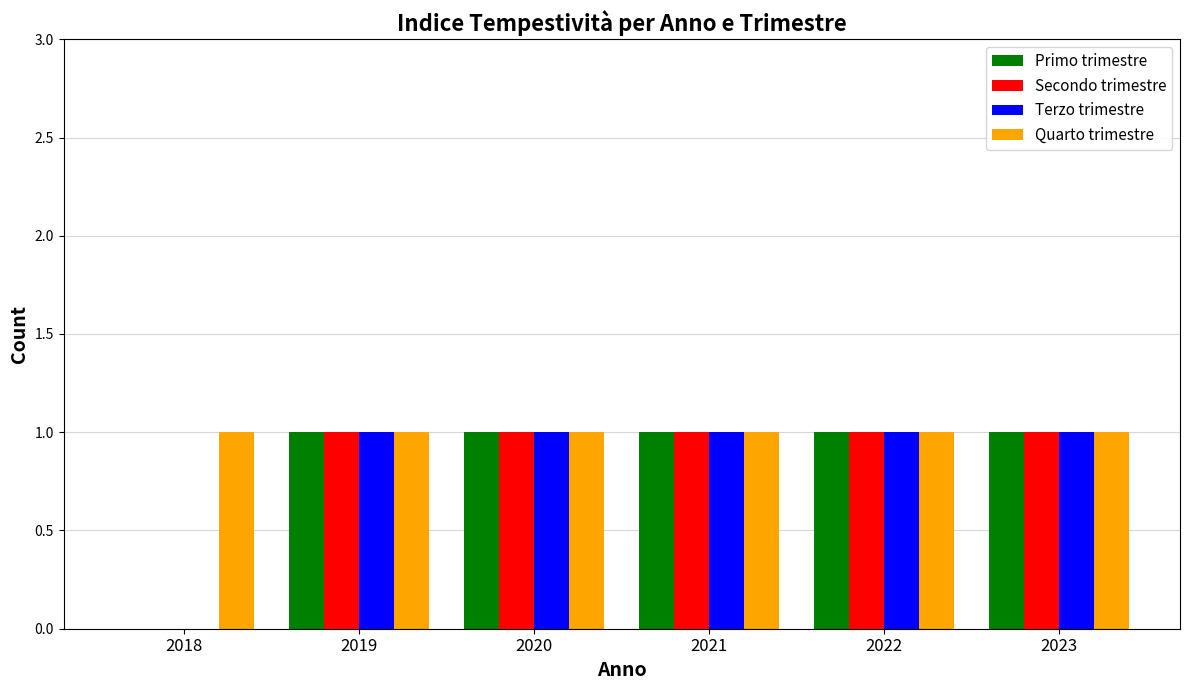

The value of Primo trimestre at 2023 is 1. True or false?

True